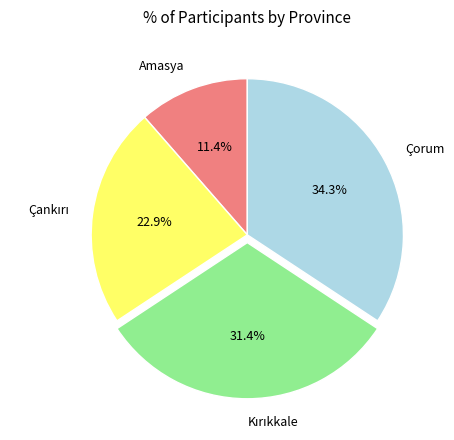

What percentage is NOT represented by Amasya?

88.6%